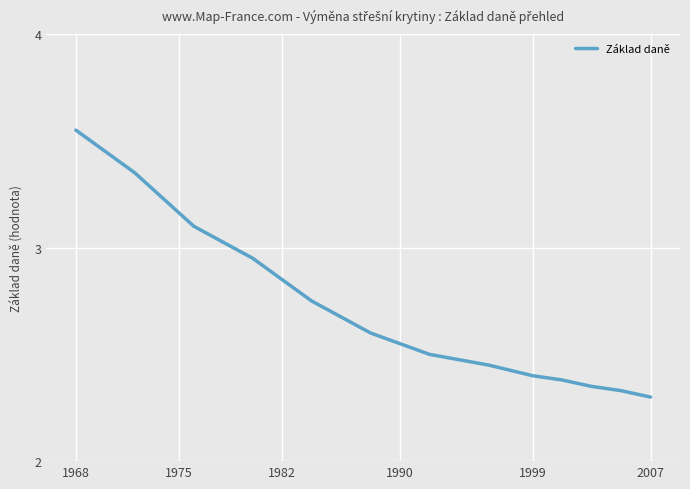

Which label corresponds to the largest value in the chart?

1968